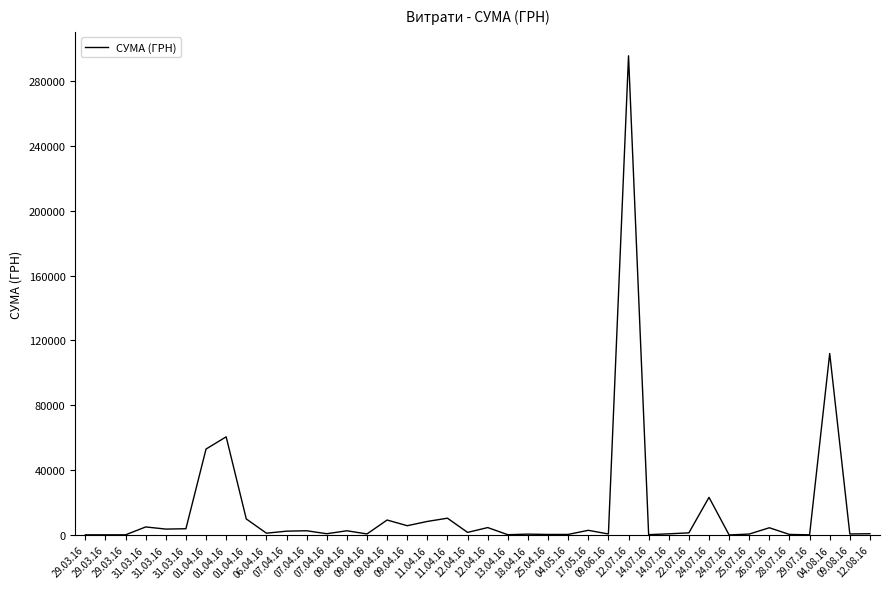

List the labels in order of value, smallest first.

24.07.16, 29.03.16, 29.03.16, 29.07.16, 29.03.16, 13.04.16, 14.07.16, 25.04.16, 28.07.16, 04.05.16, 18.04.16, 25.07.16, 09.06.16, 09.04.16, 09.08.16, 14.07.16, 07.04.16, 12.08.16, 06.04.16, 22.07.16, 12.04.16, 07.04.16, 09.04.16, 07.04.16, 17.05.16, 31.03.16, 31.03.16, 26.07.16, 12.04.16, 31.03.16, 09.04.16, 11.04.16, 09.04.16, 01.04.16, 11.04.16, 24.07.16, 01.04.16, 01.04.16, 04.08.16, 12.07.16